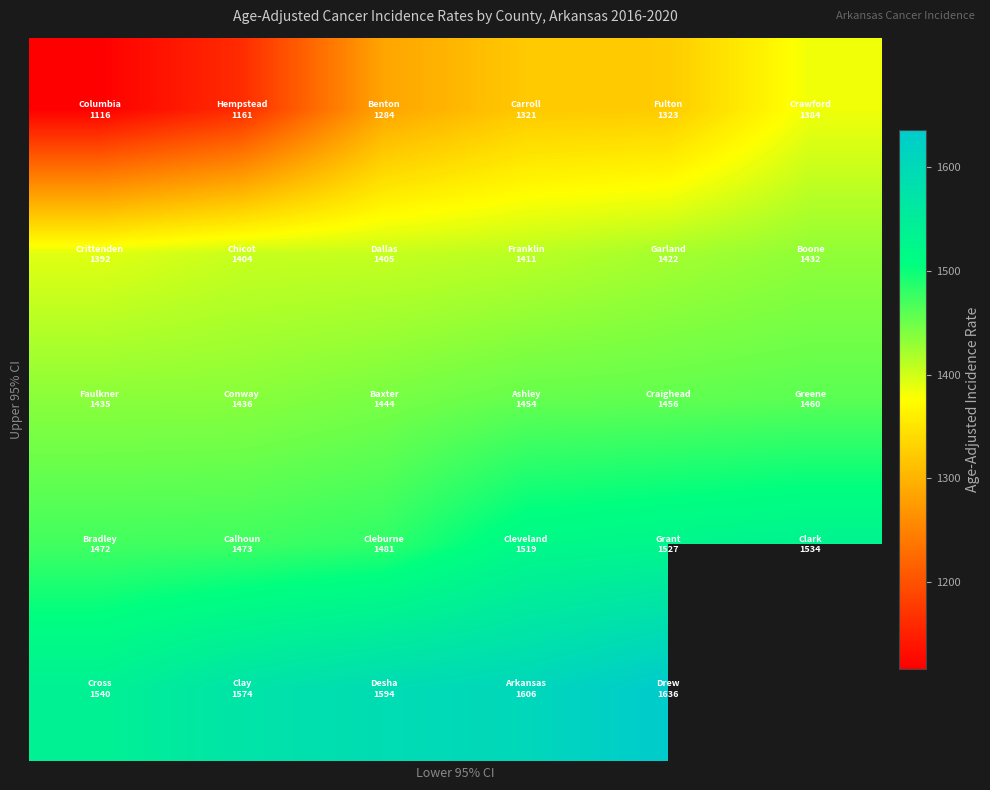

What is the spread (max minus min) of values at 2?

309.1